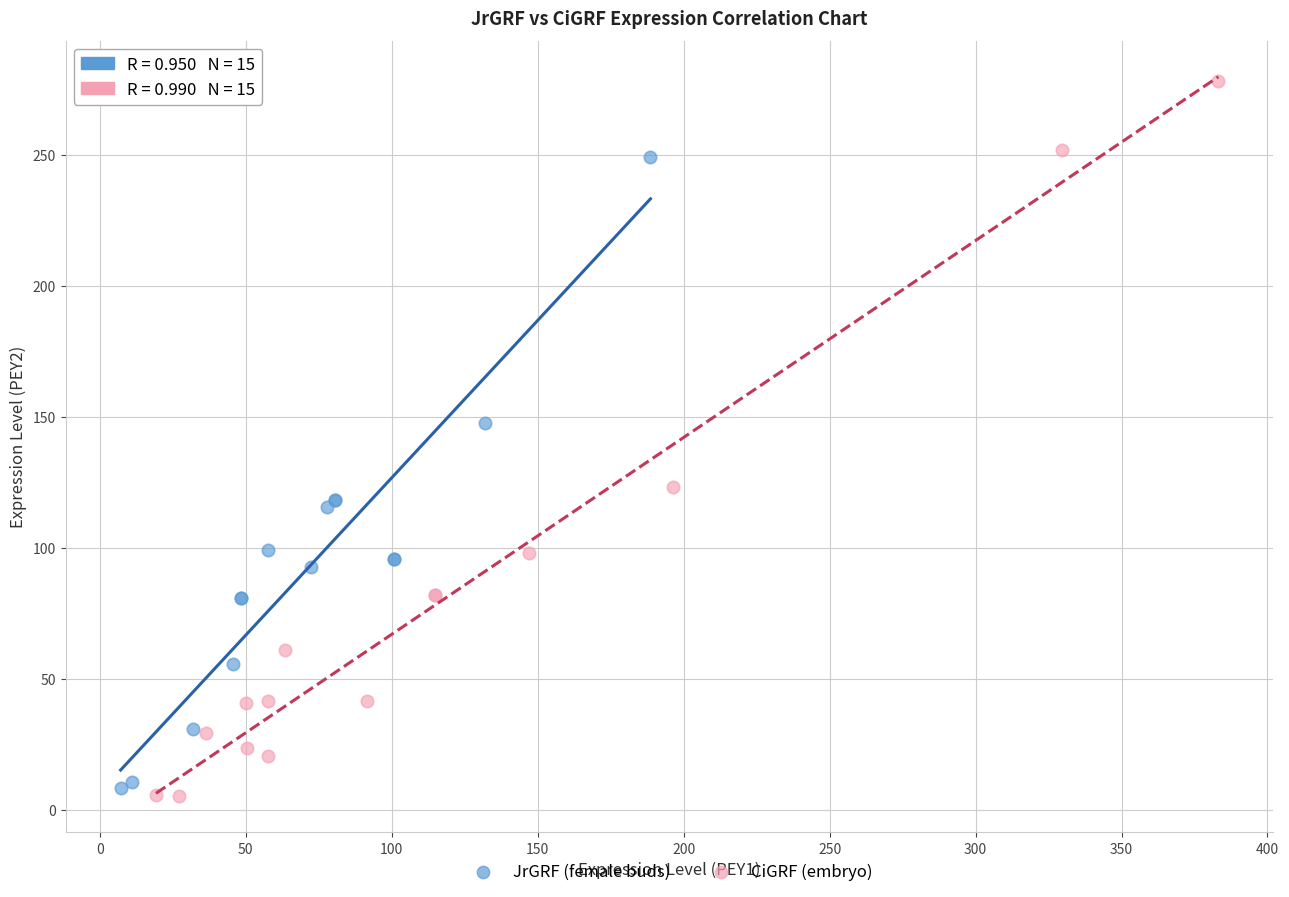

What are all the series names shown in the legend?

JrGRF (female buds), CiGRF (embryo)